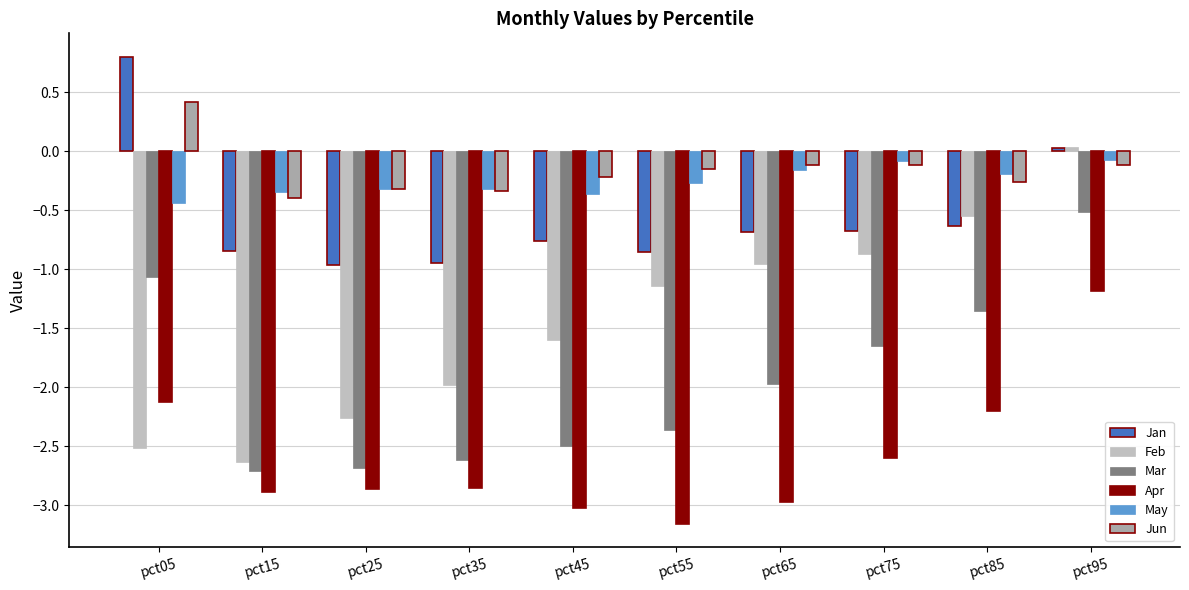

Which series has the widest spread of values?

Feb